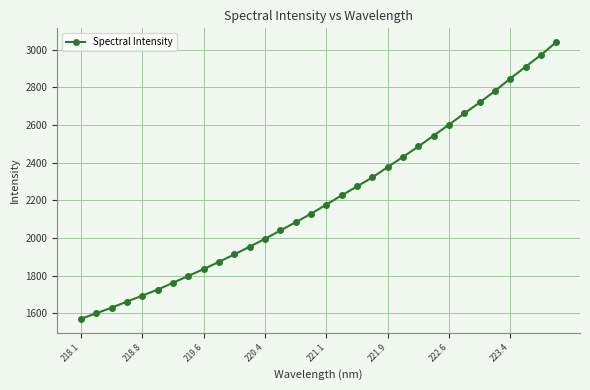

How many values exceed 2177?

16